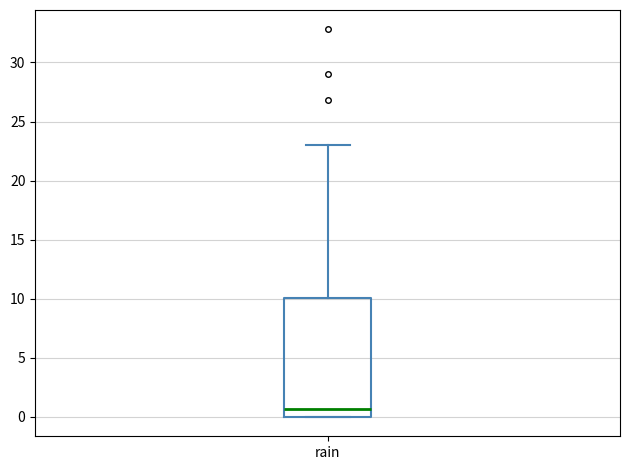

Transcribe this box plot: give where the median line is, the range the box spans, and where the two whiskers end, as read against the y-axis. The values are not printed on the chart, so give them approximately, as read against the axis.

median 0.5, box 0.0 to 10.0, whiskers 0.0 to 23.0